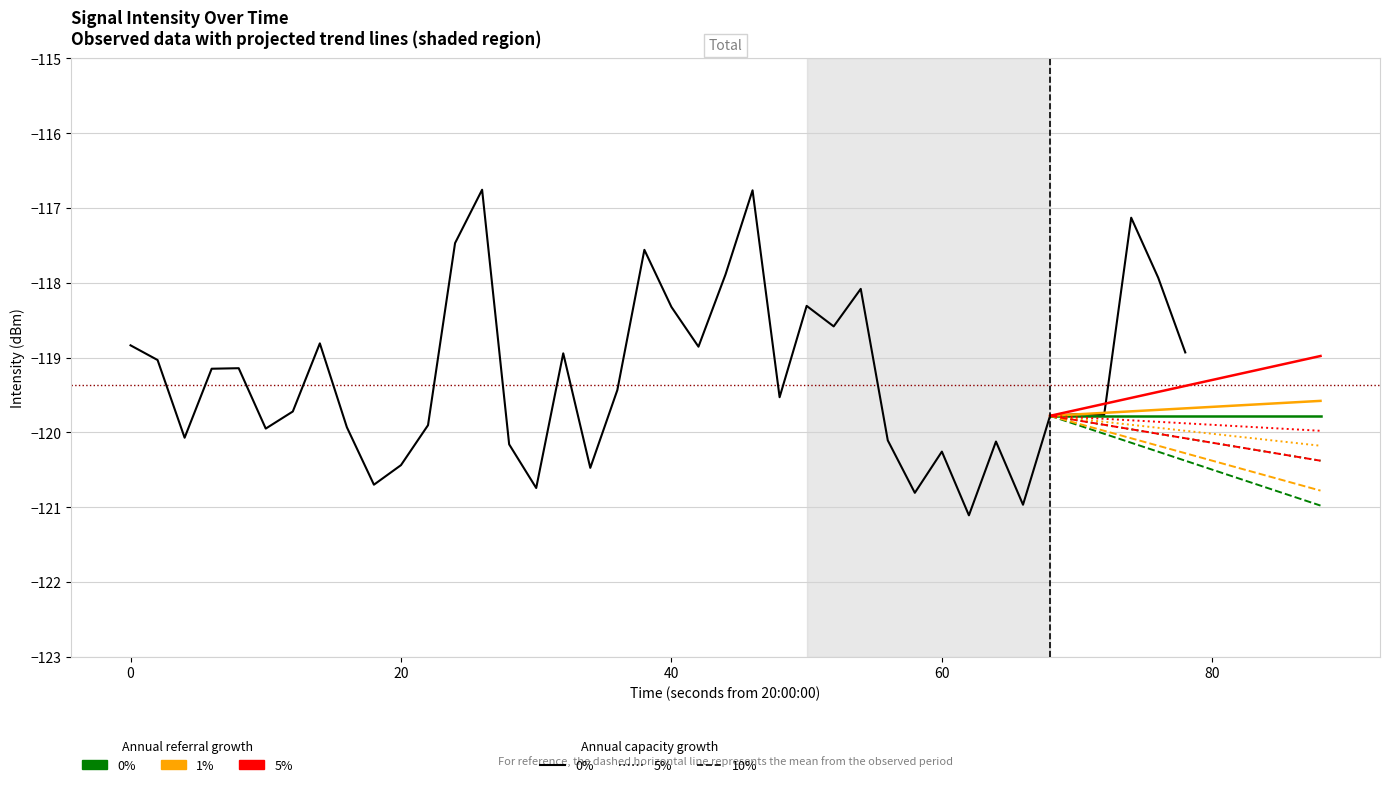

True or false: 5% has more than 1 points higher than both neighbors.

False